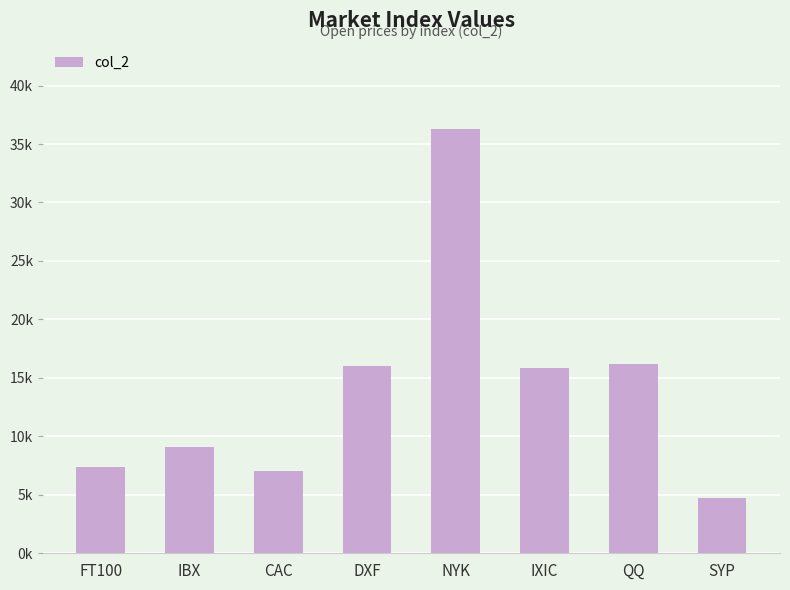

What is the label of the 3rd bar from the right?

IXIC